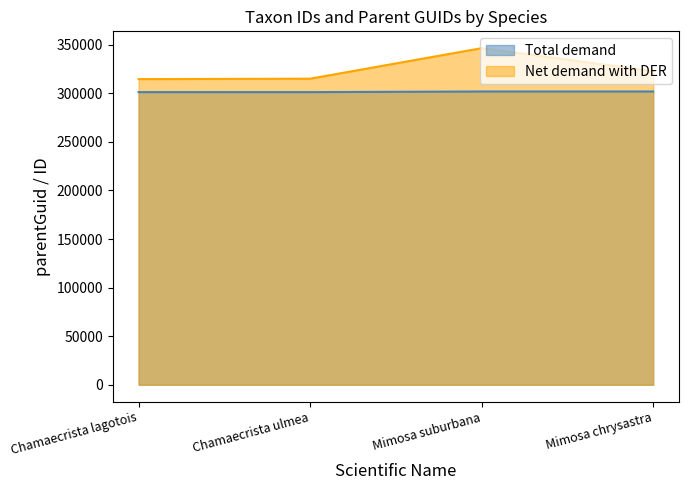

What is the spread (max minus min) of values at Chamaecrista lagotois?

13390